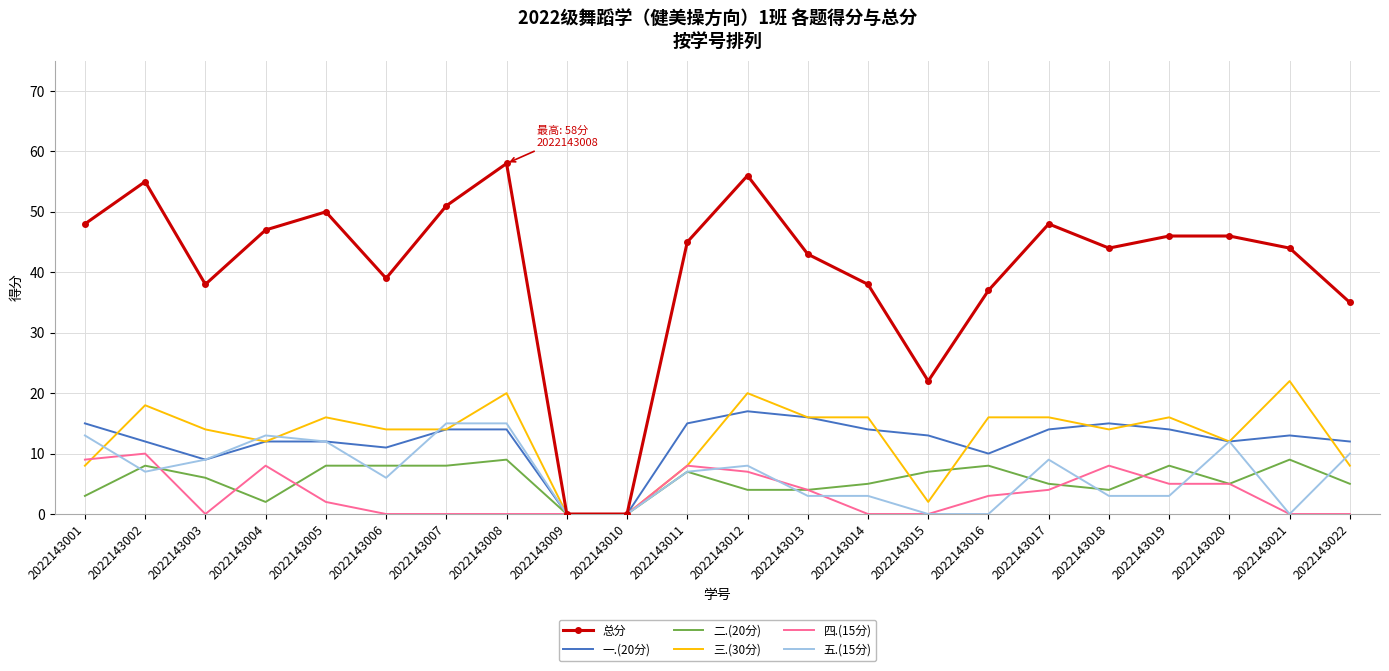

The 四.(15分) series shows 10 at 2022143002. True or false?

True